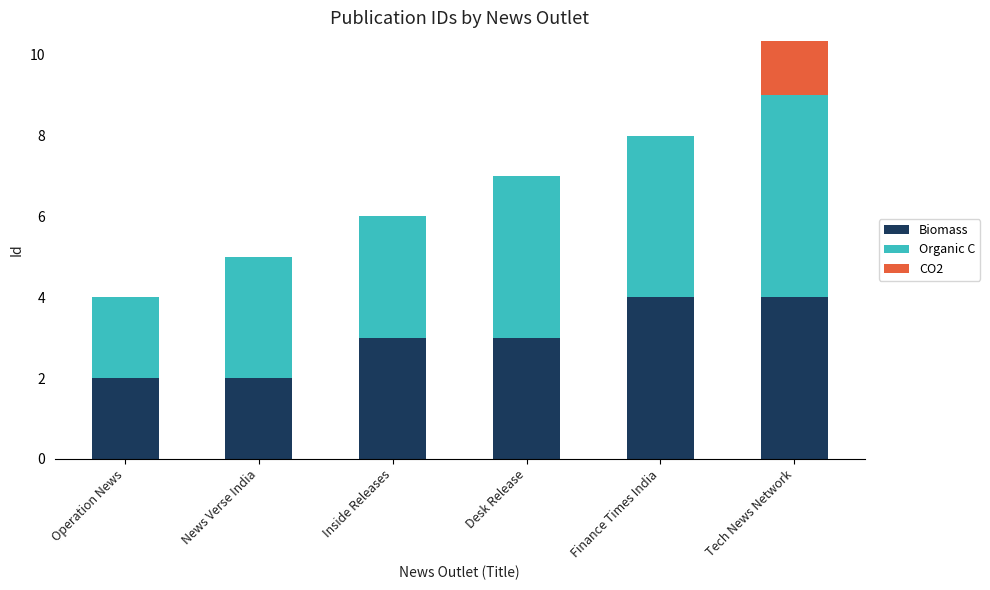

At how many categories does at least one series exceed 1?

6